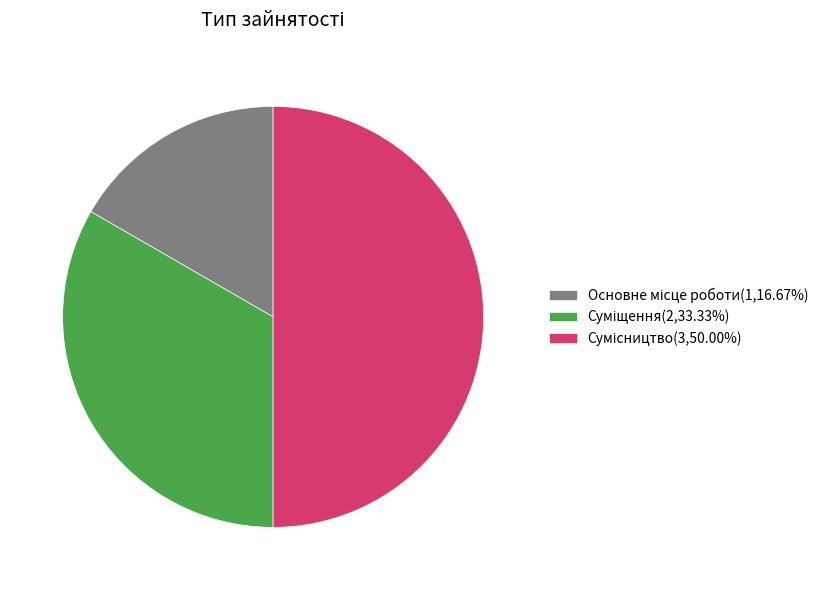

Combined, what portion of the pie is Сумісництво and Основне місце роботи?

66.7%